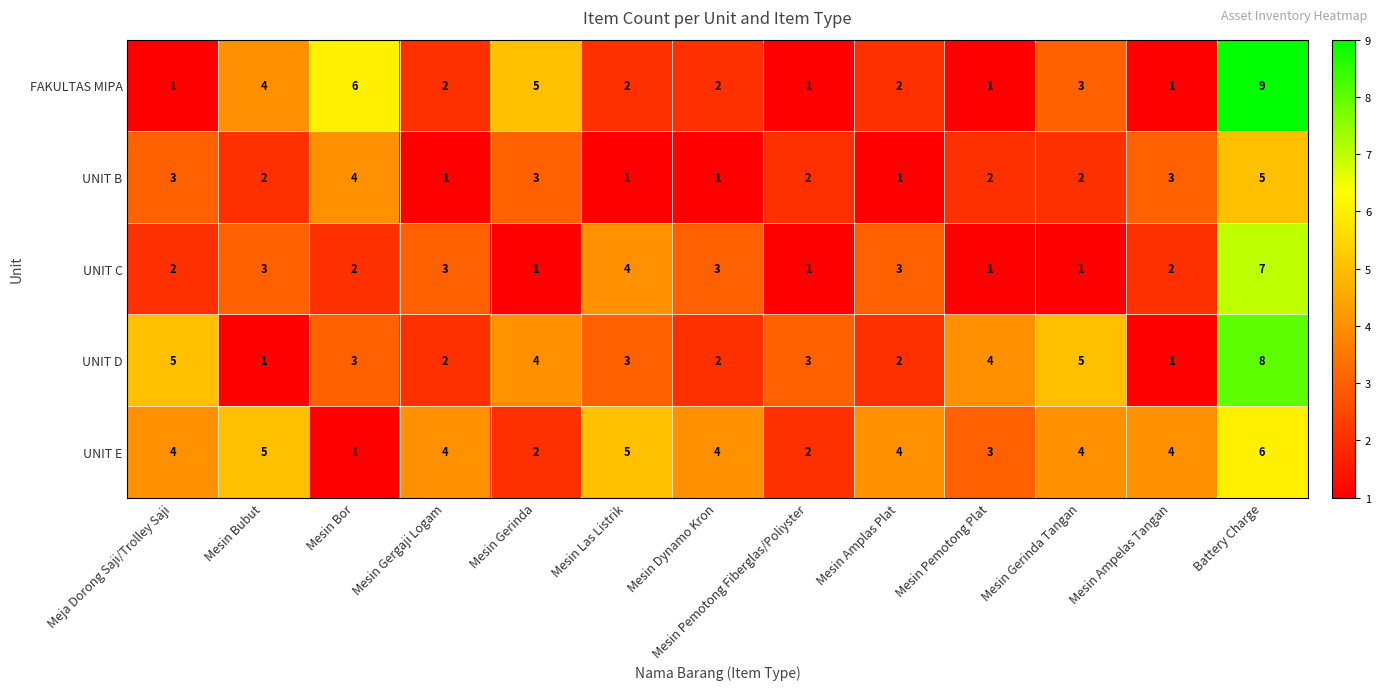

What is the highest value of the UNIT B series?

5